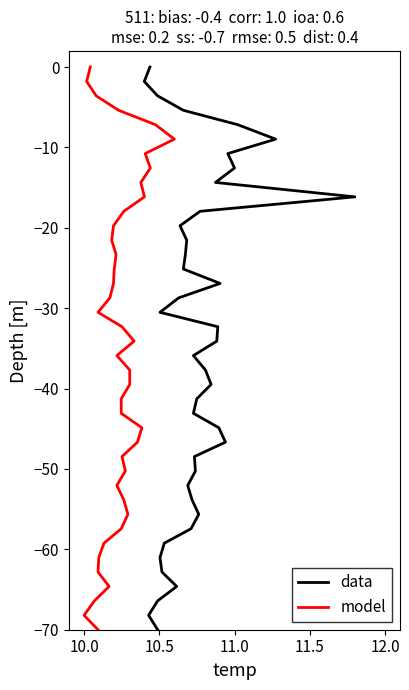

Reading left to right, what are all the values shown in this chart?

data: 0.0	-1.8	-3.6	-5.4	-7.2	-9.0	-10.8	-12.6	-14.4	-16.2	-17.9	-19.7	-21.5	-23.3	-25.1	-26.9	-28.7	-30.5	-32.3	-34.1	-35.9	-37.7	-39.5	-41.3	-43.1	-44.9	-46.7	-48.5	-50.3	-52.1	-53.8	-55.6	-57.4	-59.2	-61.0	-62.8	-64.6	-66.4	-68.2	-70.0
model: 0.0	-1.8	-3.6	-5.4	-7.2	-9.0	-10.8	-12.6	-14.4	-16.2	-17.9	-19.7	-21.5	-23.3	-25.1	-26.9	-28.7	-30.5	-32.3	-34.1	-35.9	-37.7	-39.5	-41.3	-43.1	-44.9	-46.7	-48.5	-50.3	-52.1	-53.8	-55.6	-57.4	-59.2	-61.0	-62.8	-64.6	-66.4	-68.2	-70.0